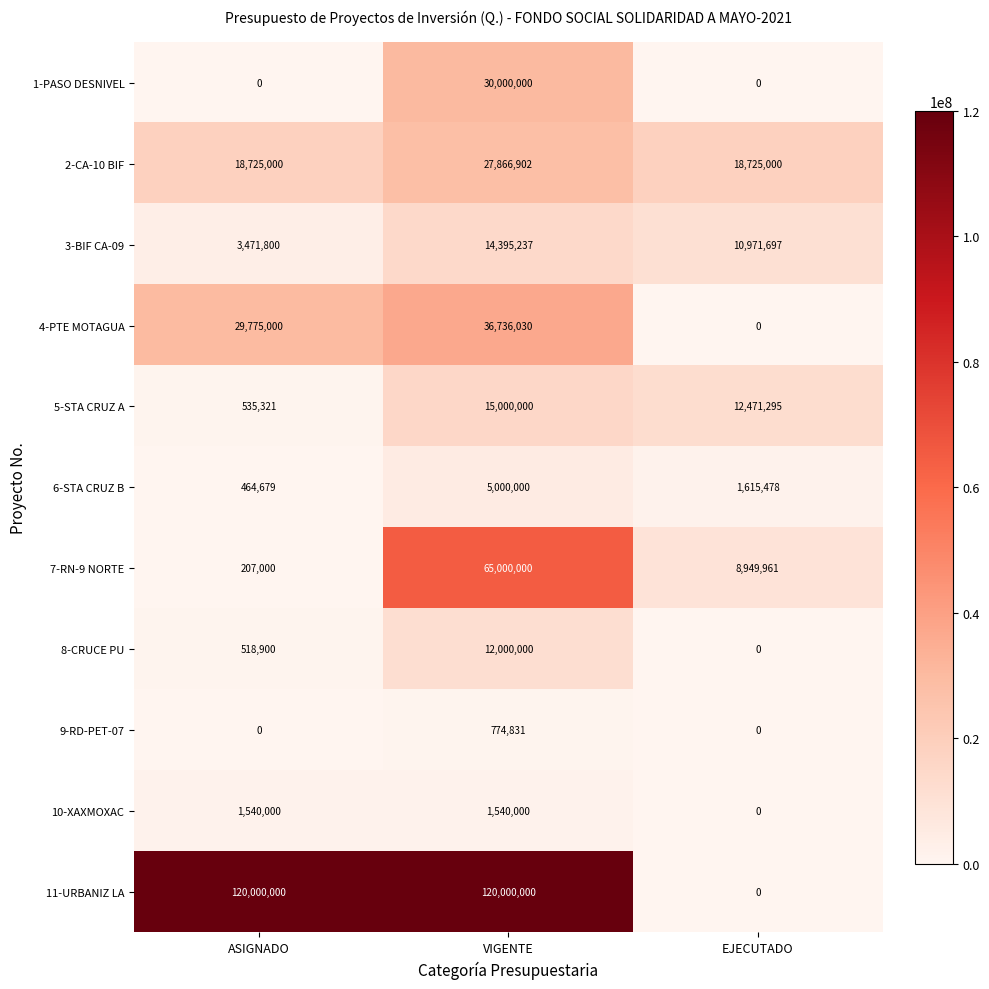

The value of 8-CRUCE PU at VIGENTE is 3159719. True or false?

False